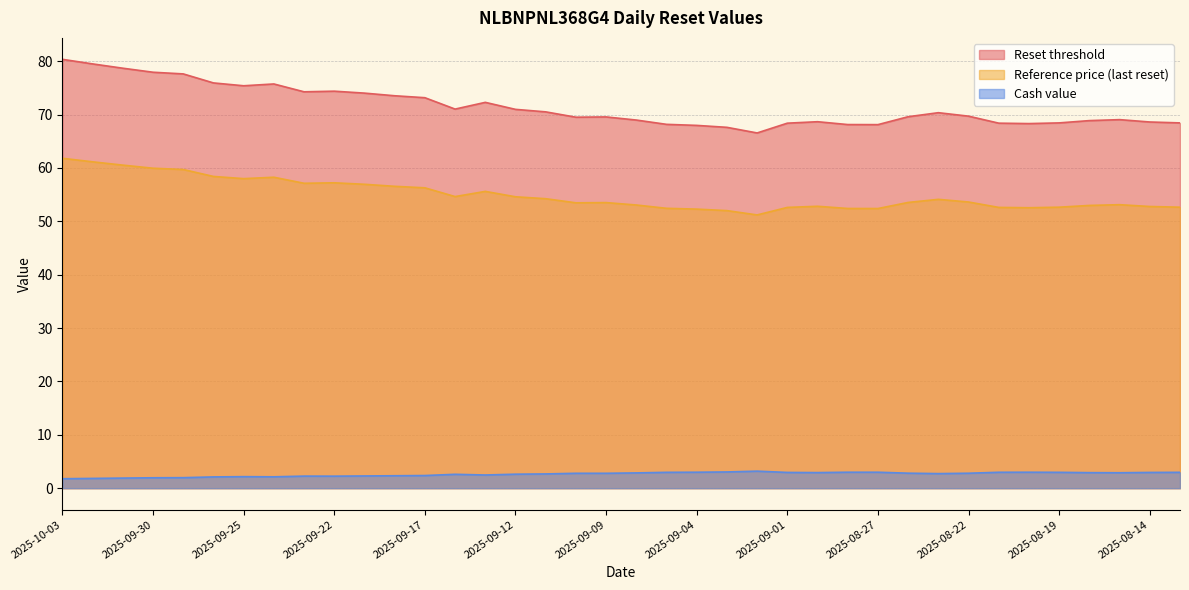

What is the difference between the highest and lowest values at 2025-09-01?

65.4